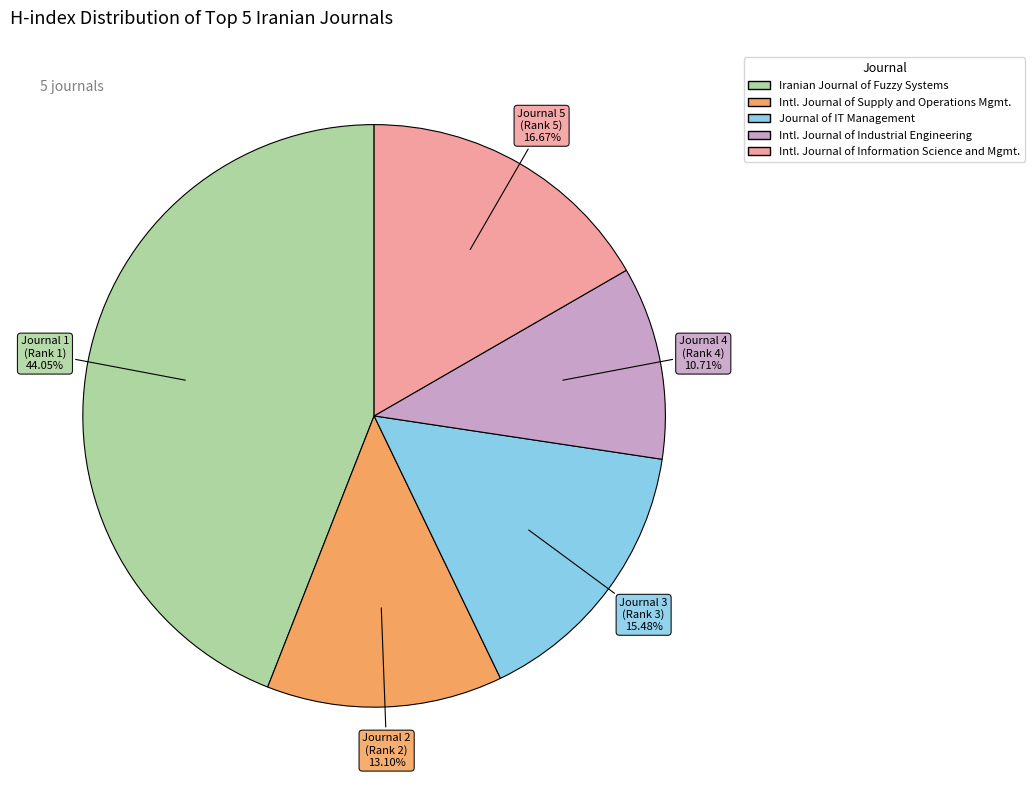

Is there any slice that represents more than half of the pie?

No